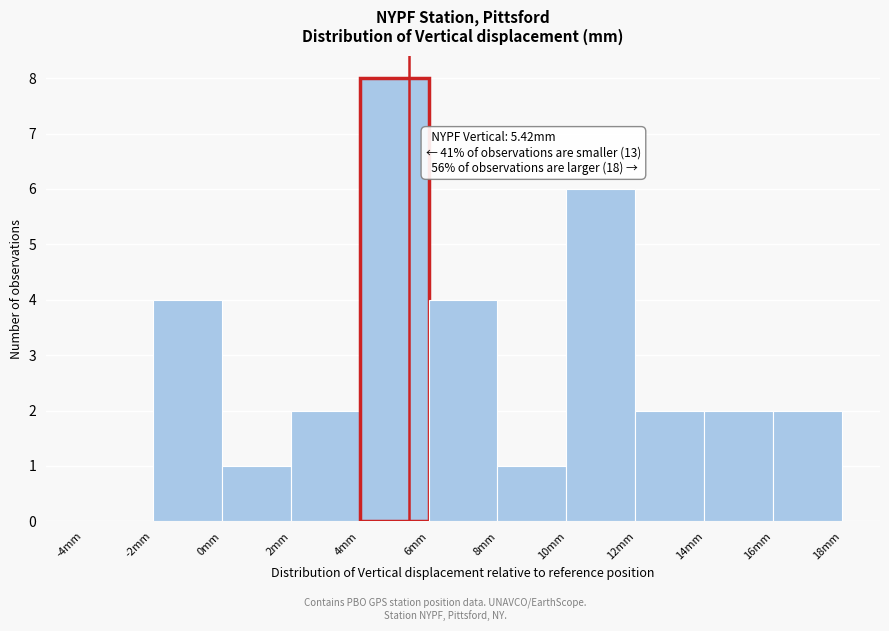

Over which range of the x-axis is the bar tallest?

4 to 6